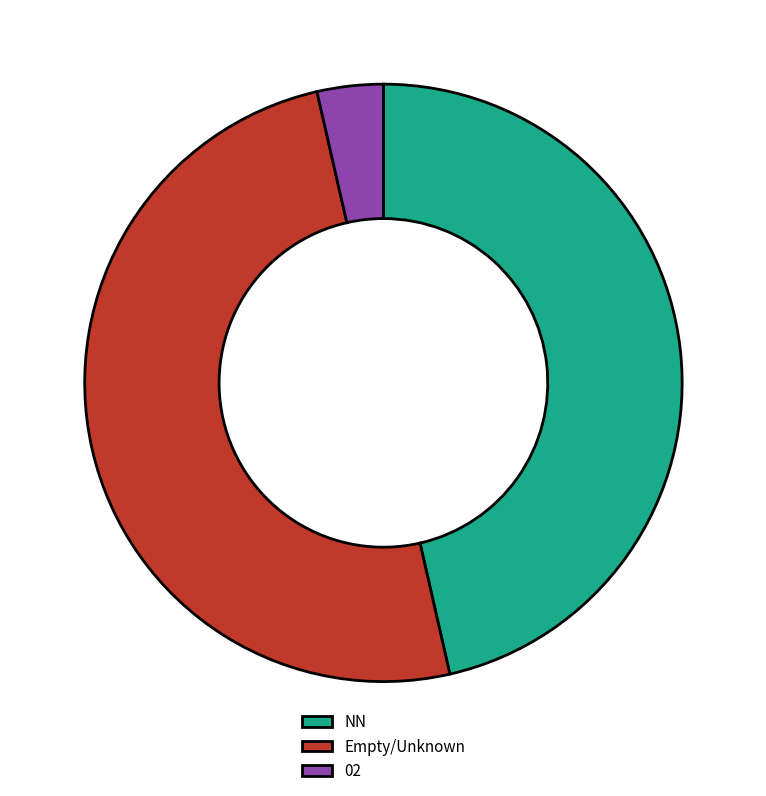

Is it true that Empty/Unknown is 50% of the pie?

True